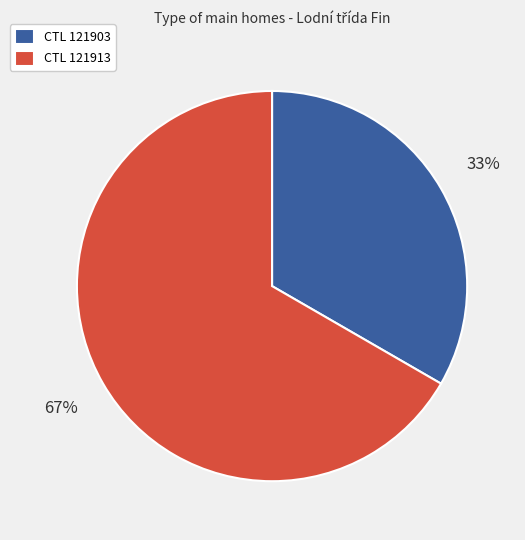

What is the majority slice?

CTL 121913